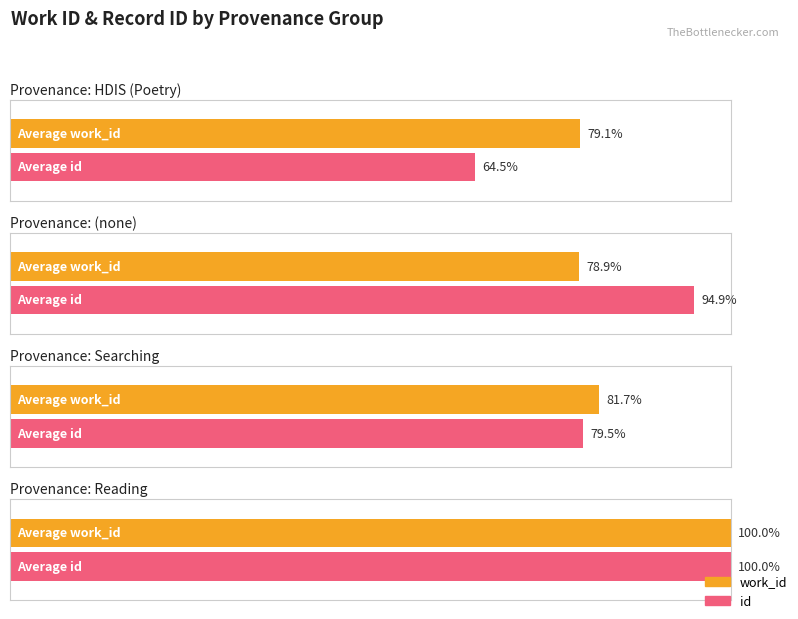

True or false: id has a value of 6597 at Searching bond.

False